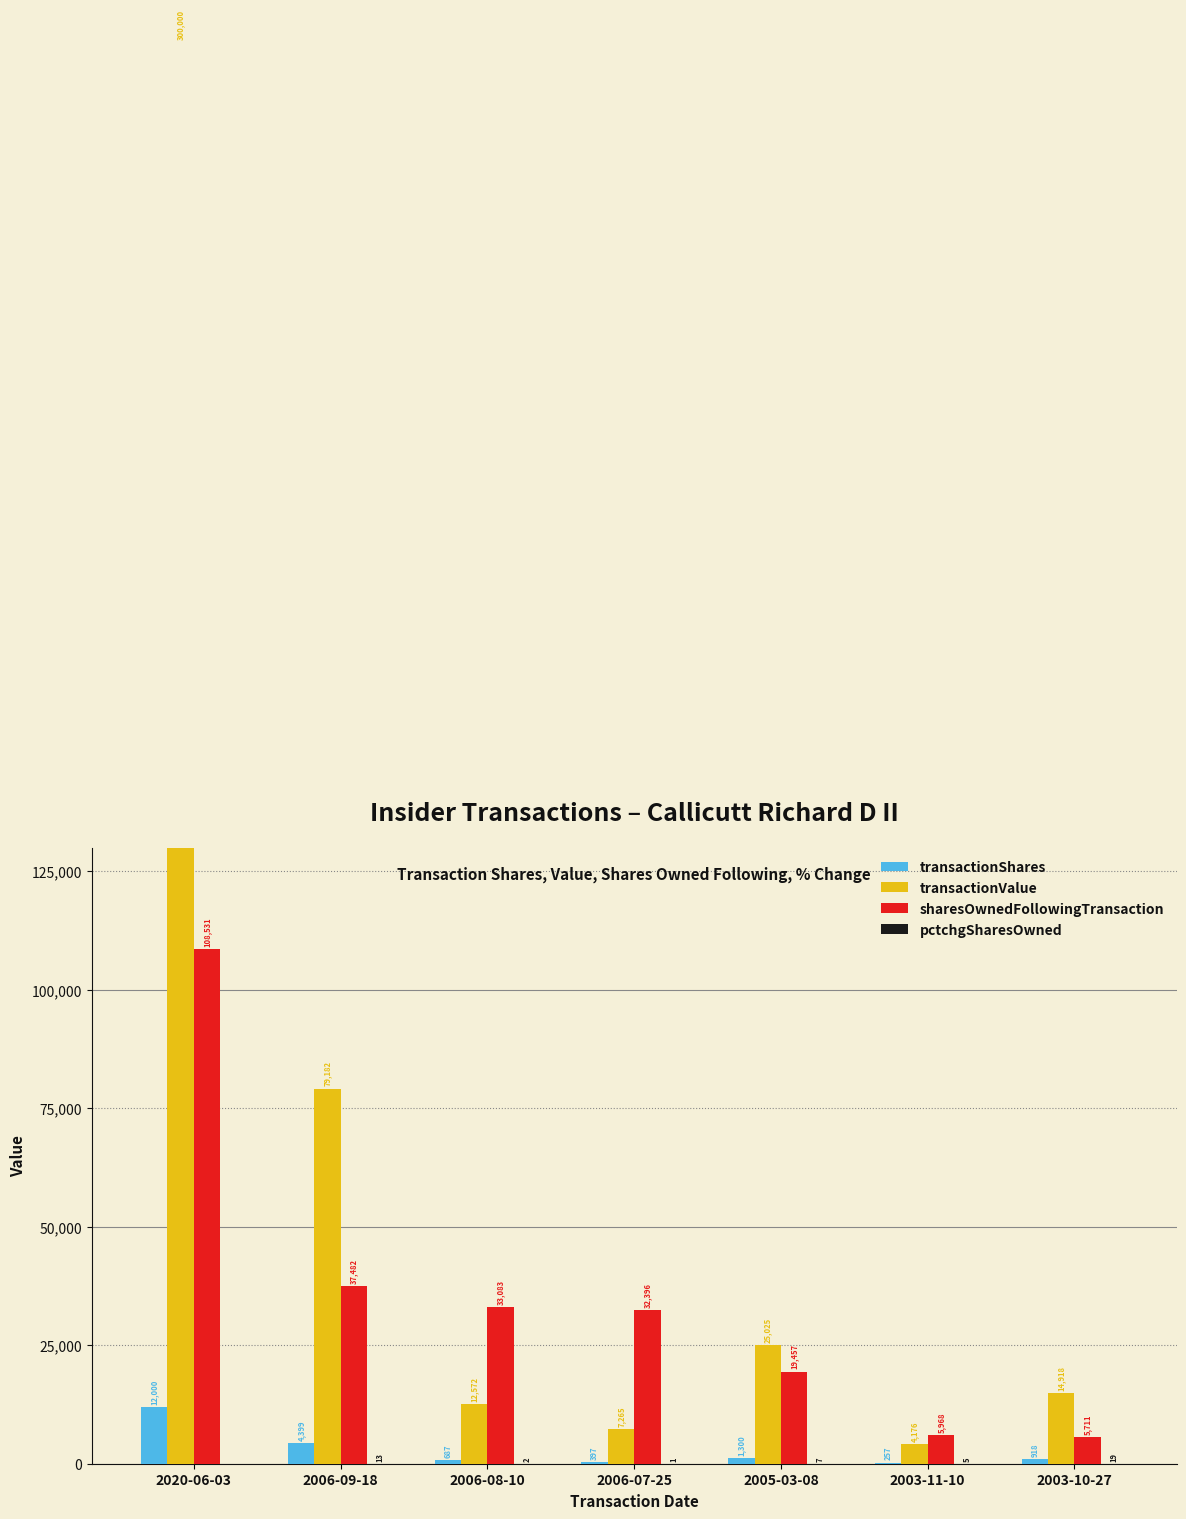

Which series has the largest range (max minus min)?

transactionValue